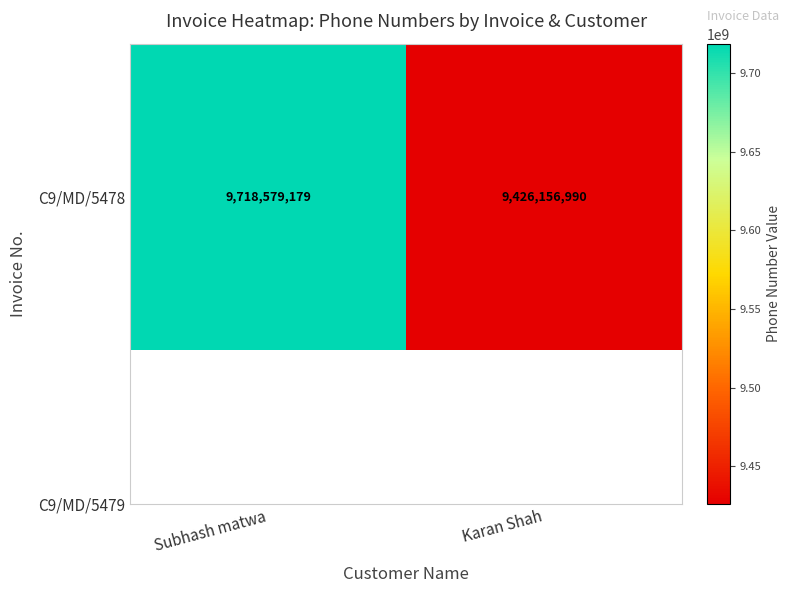

Reading right to left, what are all the values shown in this chart?

9426156990	9718579179